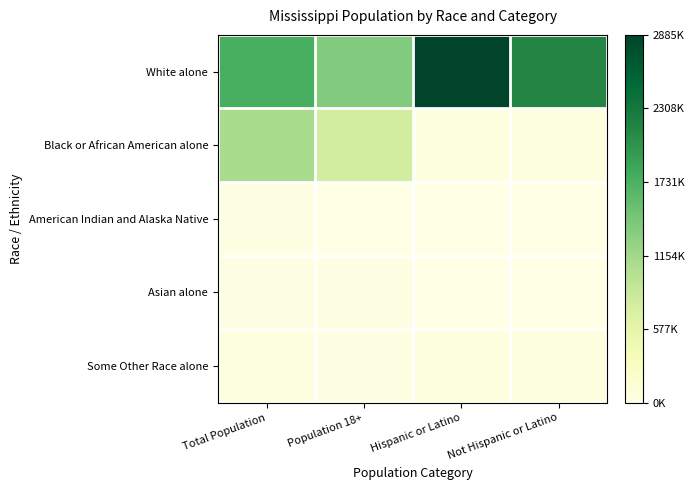

Which category has the lowest value across all series?

Not Hispanic or Latino